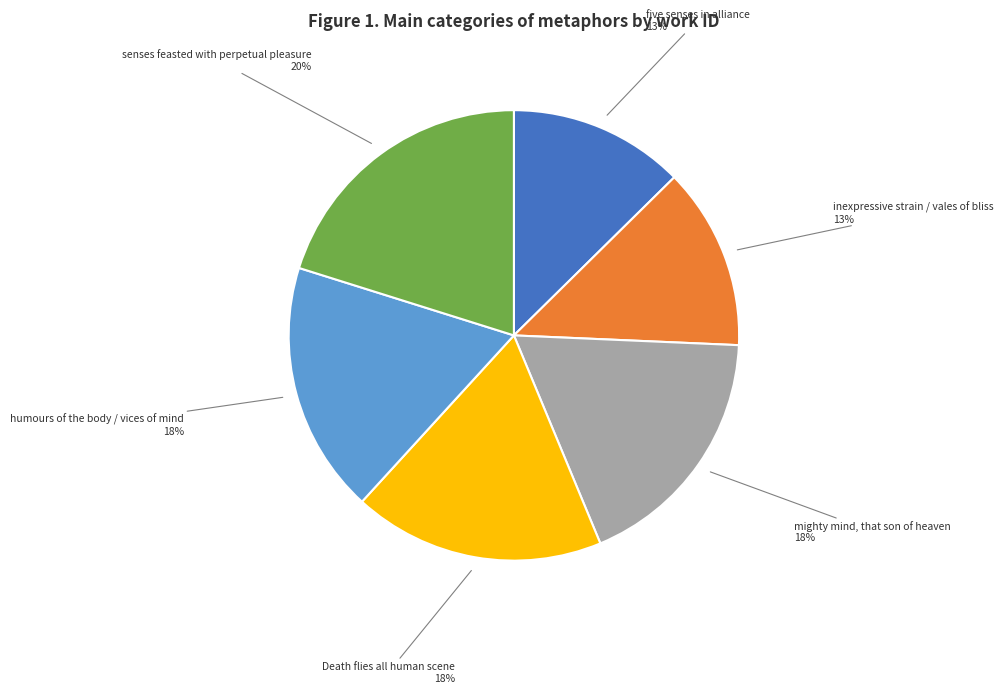

To the nearest percent, what is the average slice percentage?

17%